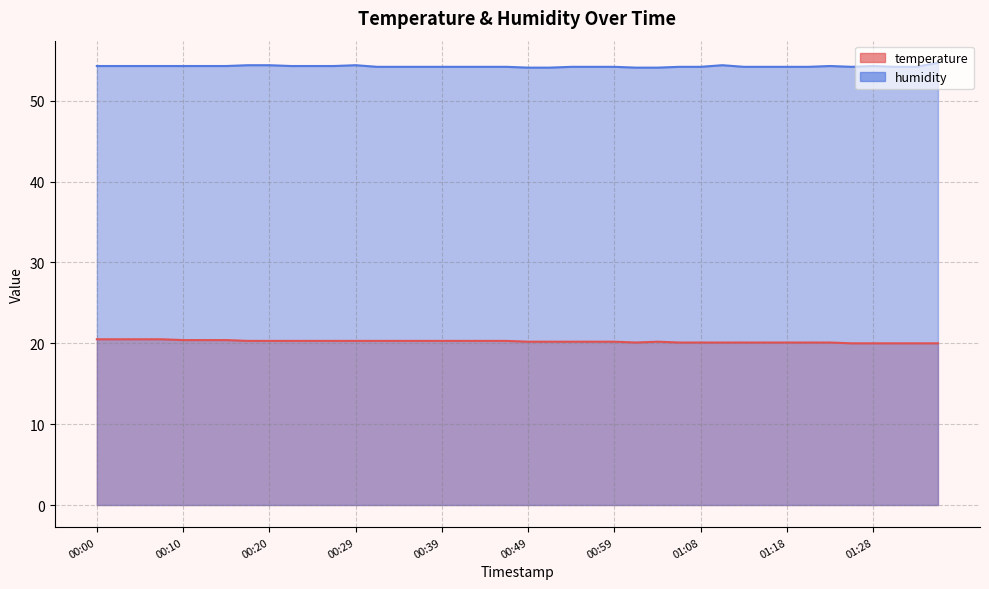

What is the spread (max minus min) of values at 01:28?

34.3